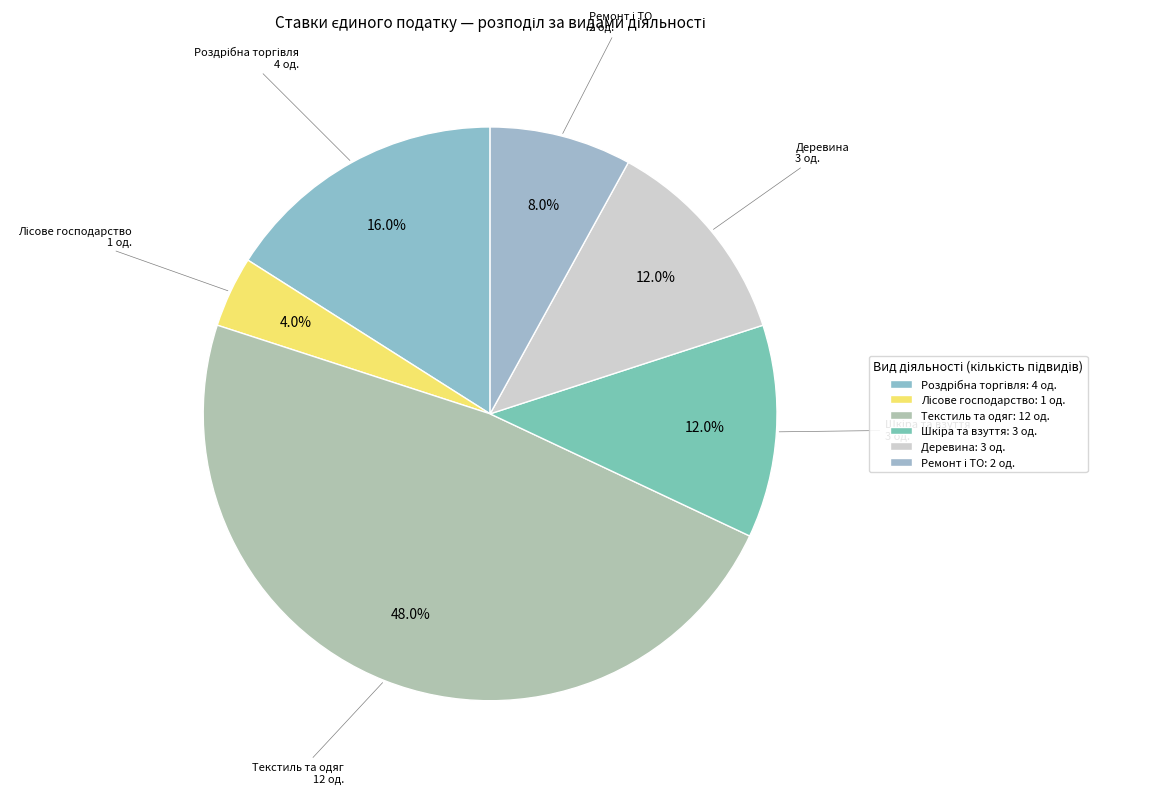

How many segments does this pie chart have?

6